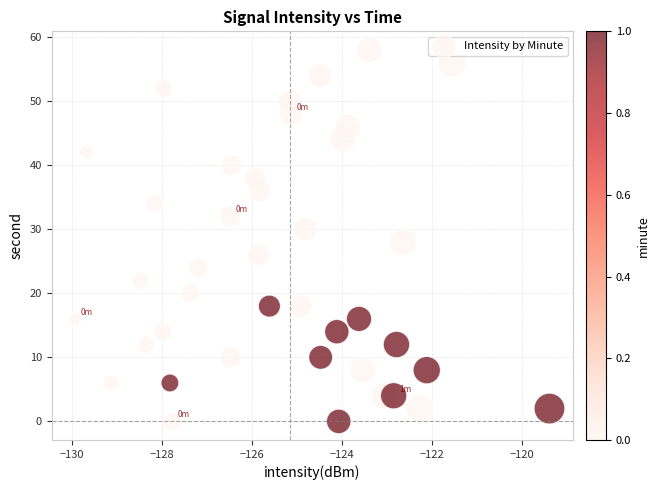

What is the range of Y values (max minus min)?

58